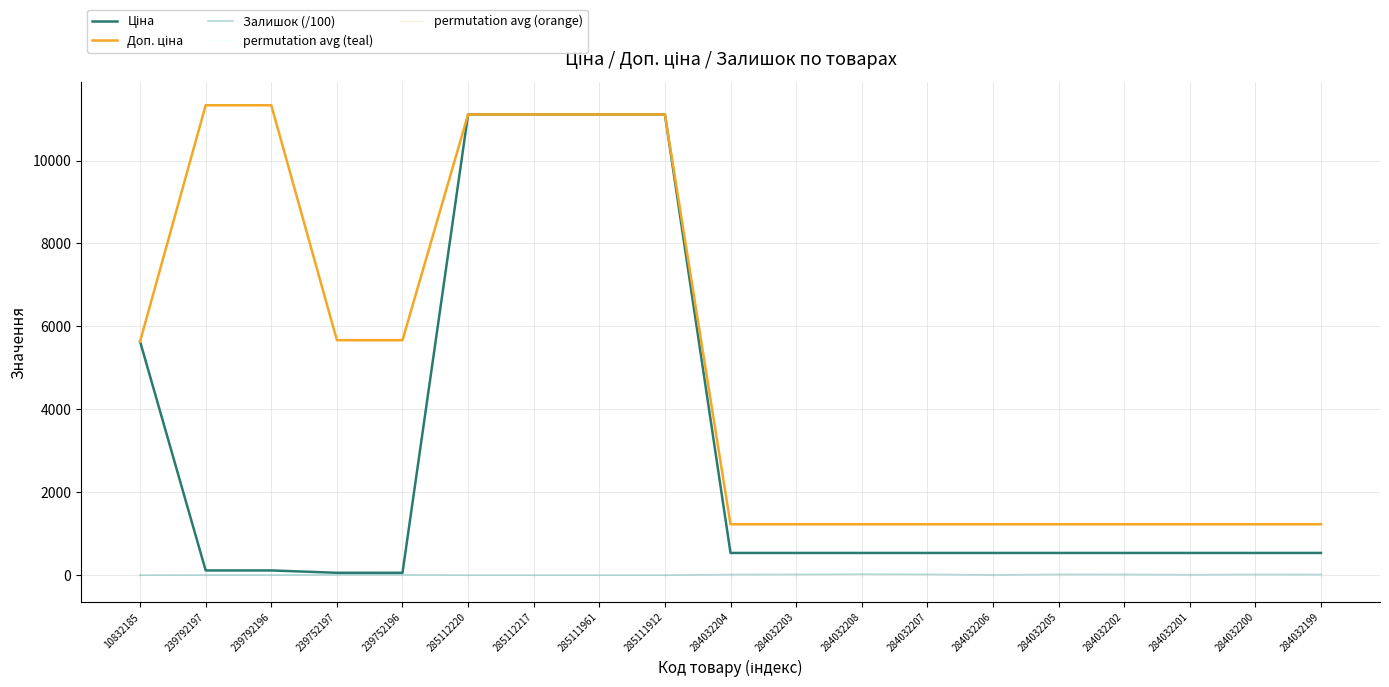

Count the number of data series in this chart.

3